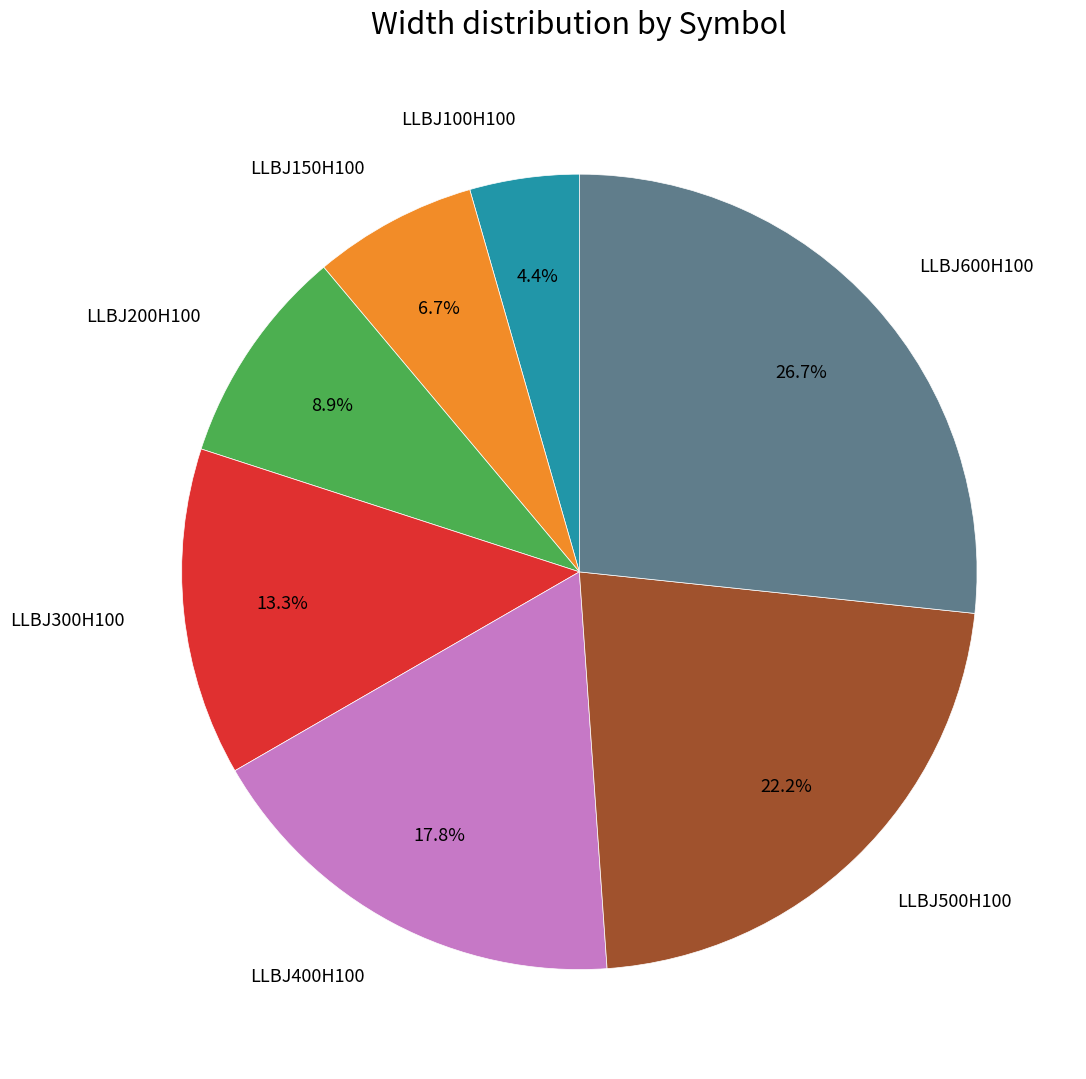

True or false: LLBJ200H100 accounts for 1% of the total.

False